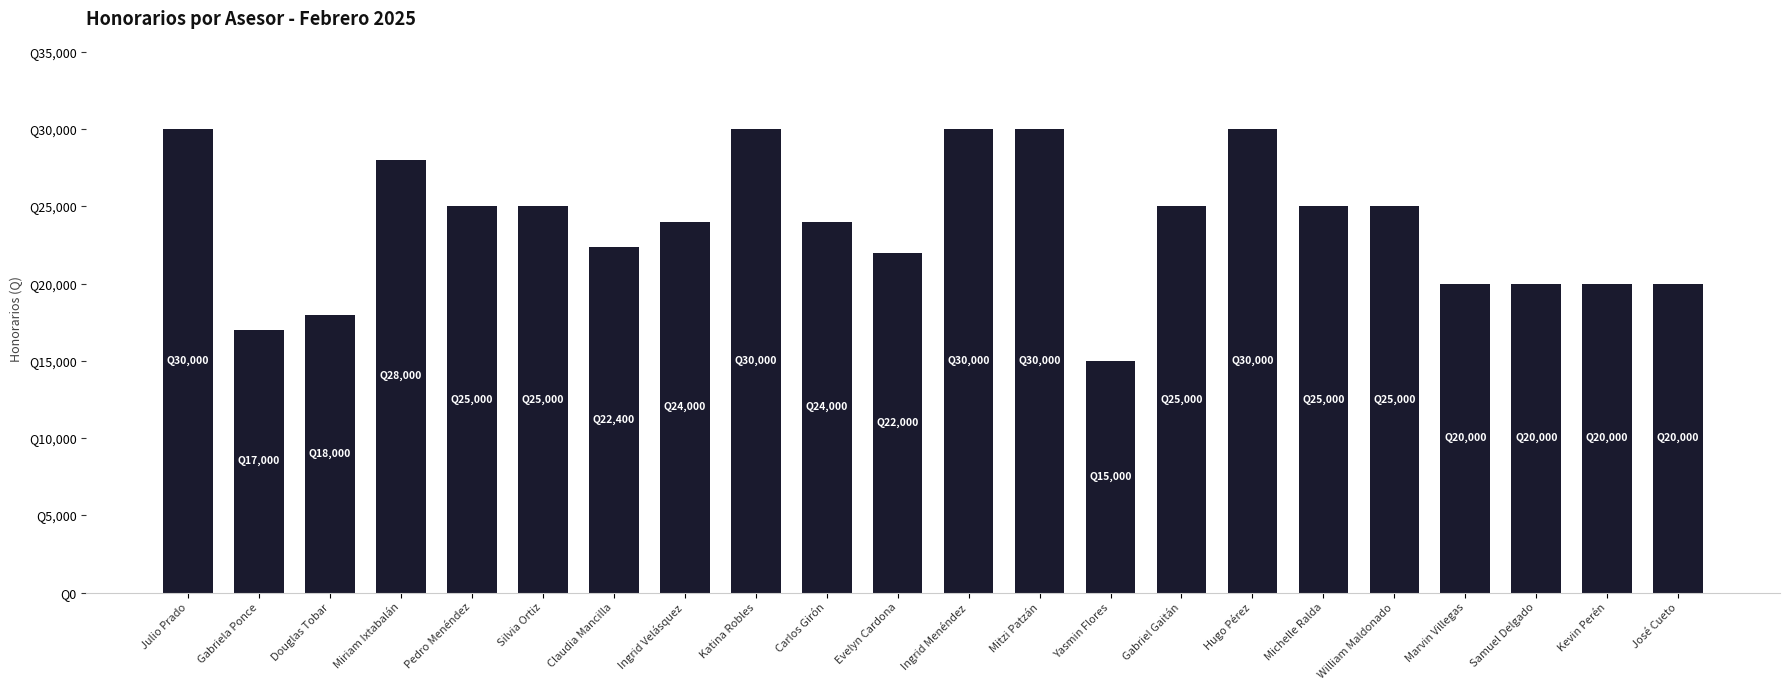

Which label corresponds to the largest value in the chart?

Julio Prado